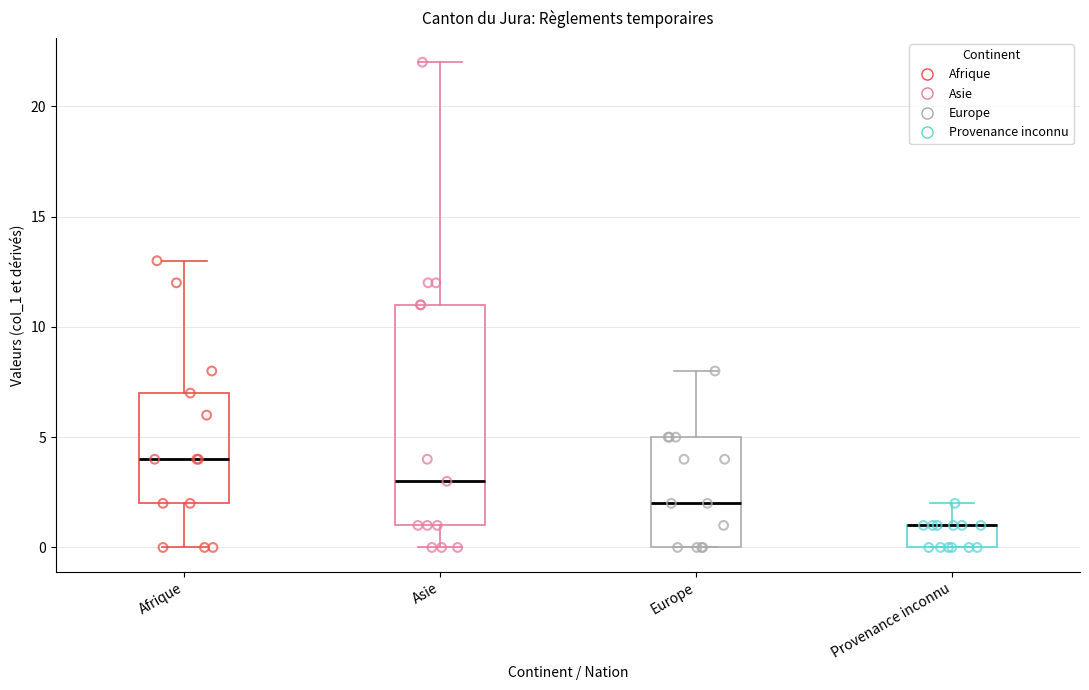

Where does the upper whisker of the box for Europe end on the y-axis? The values are not printed on the chart, so give them approximately, as read against the axis.

8